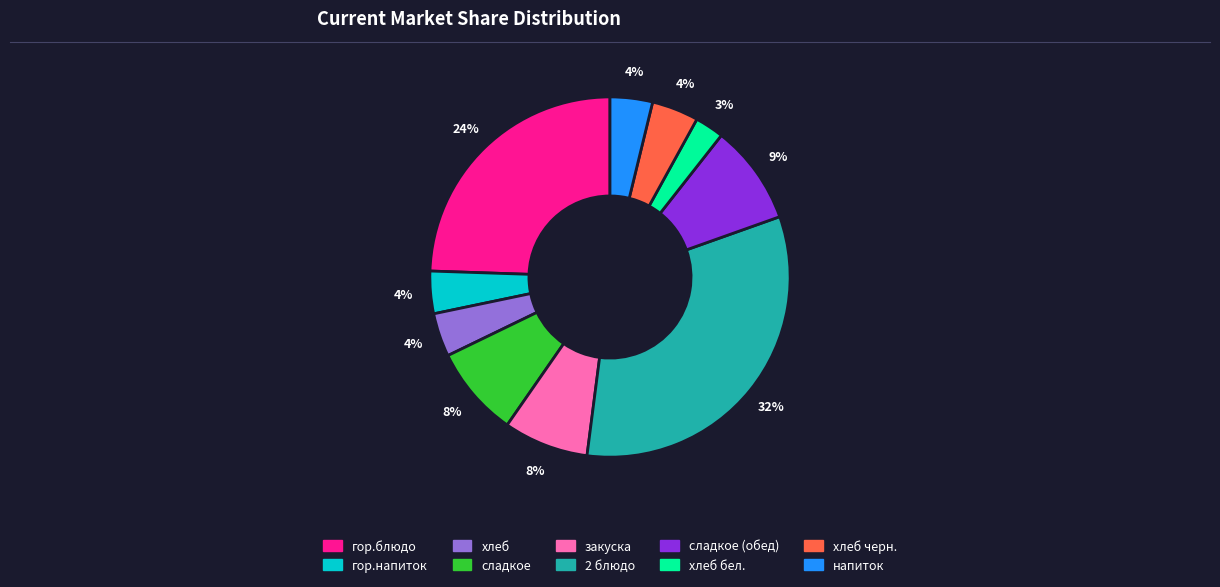

Does any single category account for the majority?

No